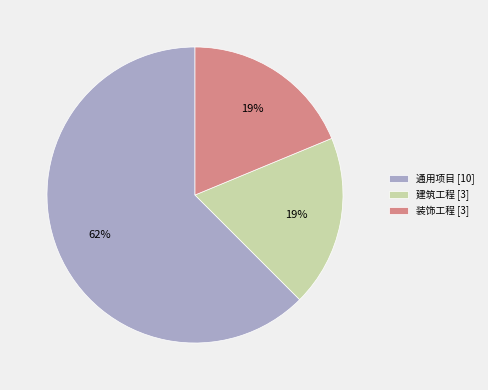

To the nearest percent, what is the average slice percentage?

33%